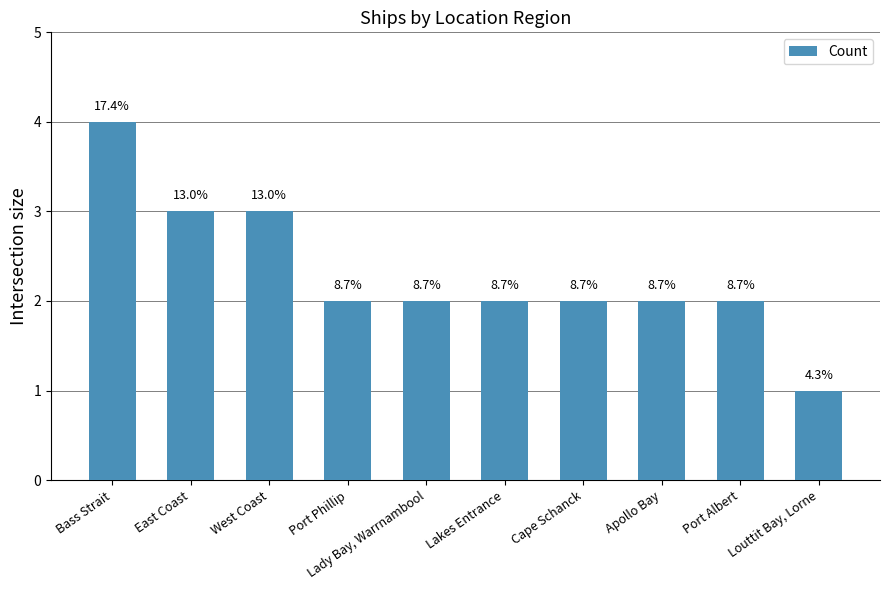

What is the average value?

2